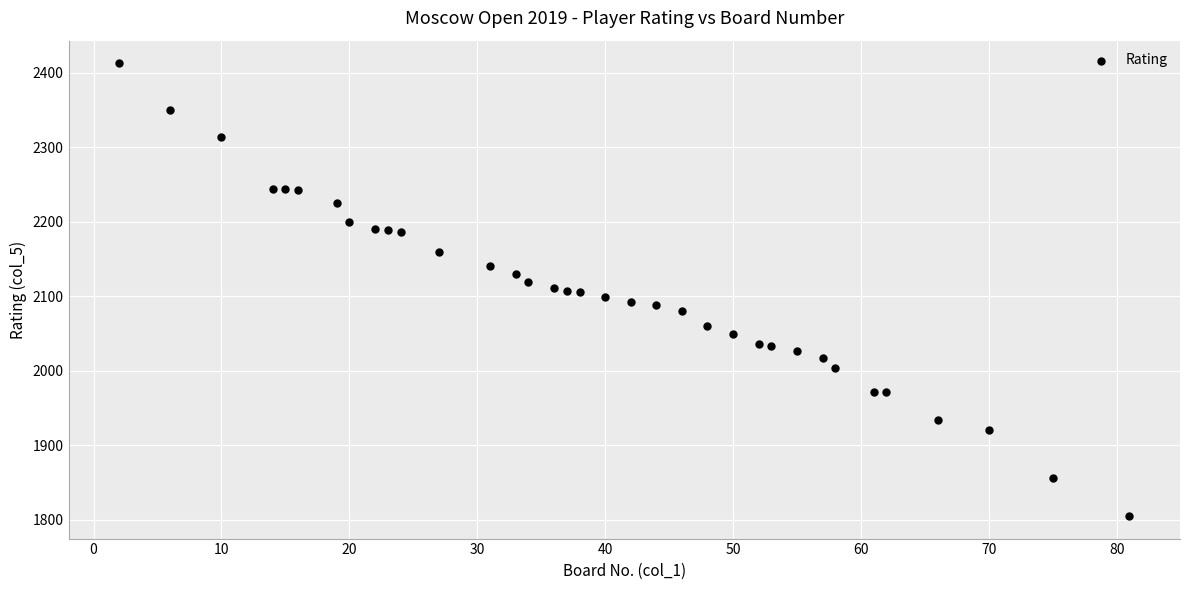

What is the range of Y values (max minus min)?

608